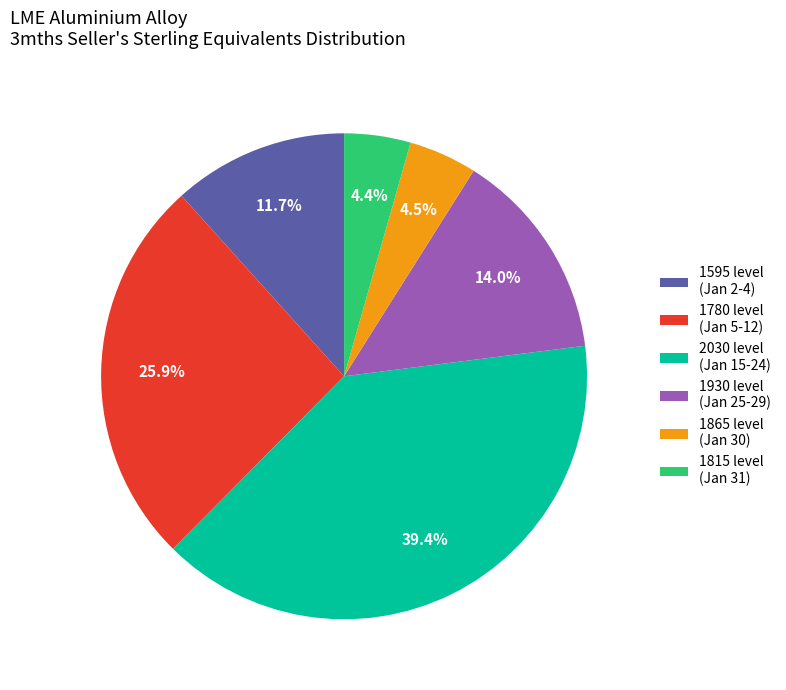

Which category has the biggest portion of the pie?

2030 level (Jan 15-24)